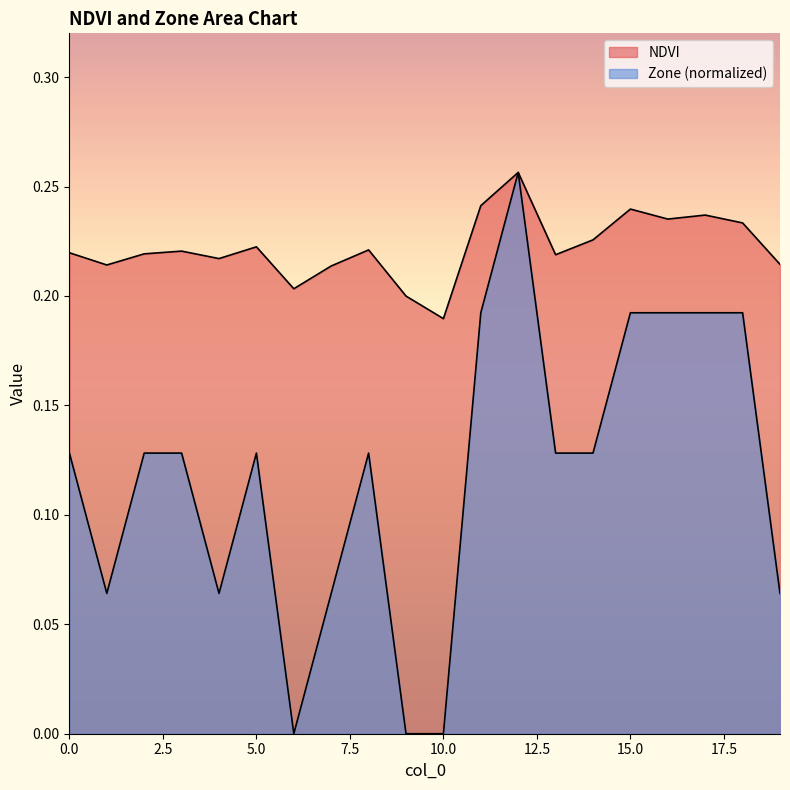

Reading right to left, list all the values displayed in this chart.

NDVI: 19=0.2	18=0.2	17=0.2	16=0.2	15=0.2	14=0.2	13=0.2	12=0.3	11=0.2	10=0.2	9=0.2	8=0.2	7=0.2	6=0.2	5=0.2	4=0.2	3=0.2	2=0.2	1=0.2	0=0.2
Zone: 19=0.1	18=0.2	17=0.2	16=0.2	15=0.2	14=0.1	13=0.1	12=0.3	11=0.2	10=0.0	9=0.0	8=0.1	7=0.1	6=0.0	5=0.1	4=0.1	3=0.1	2=0.1	1=0.1	0=0.1